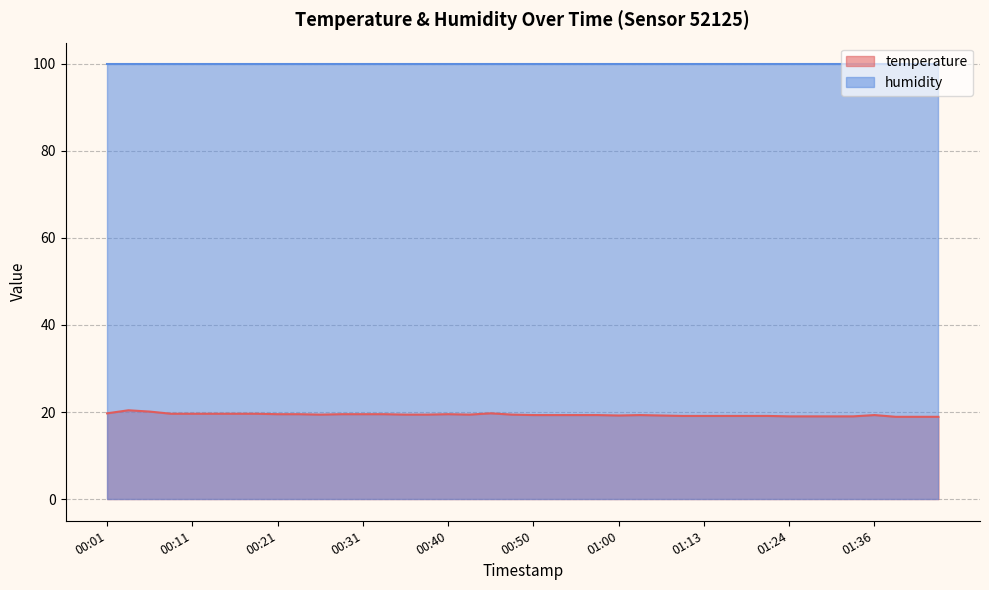

The value at 01:13 is 19.1. True or false?

True